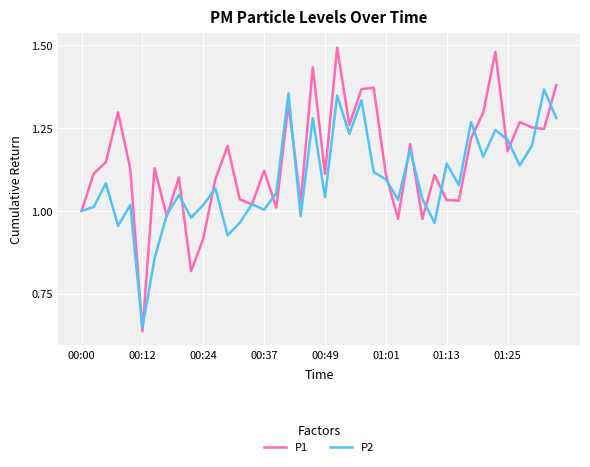

Which series has the largest total across all categories?

P1